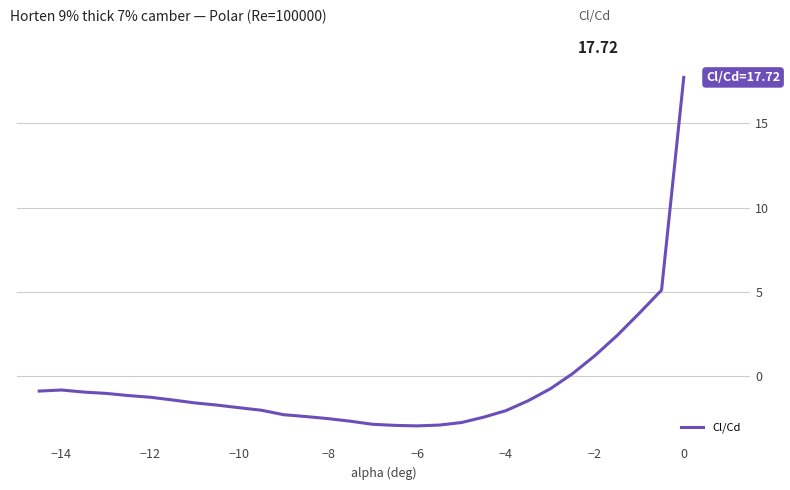

What is the maximum value shown in the chart?

17.7